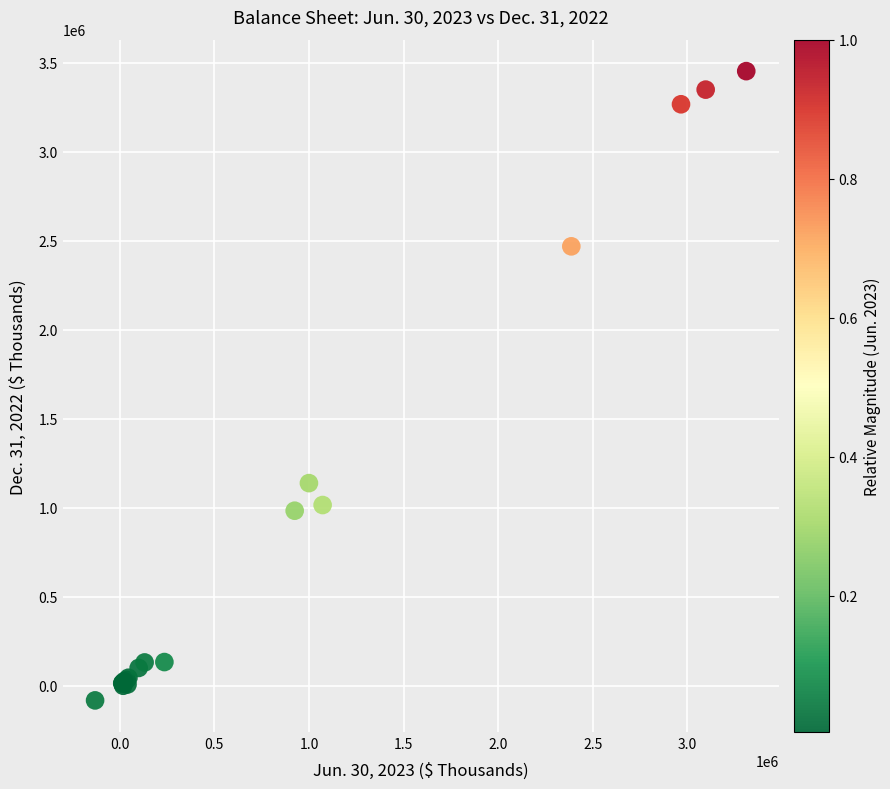

What Y value in the scatter plot is closest to 1685883?

1138749